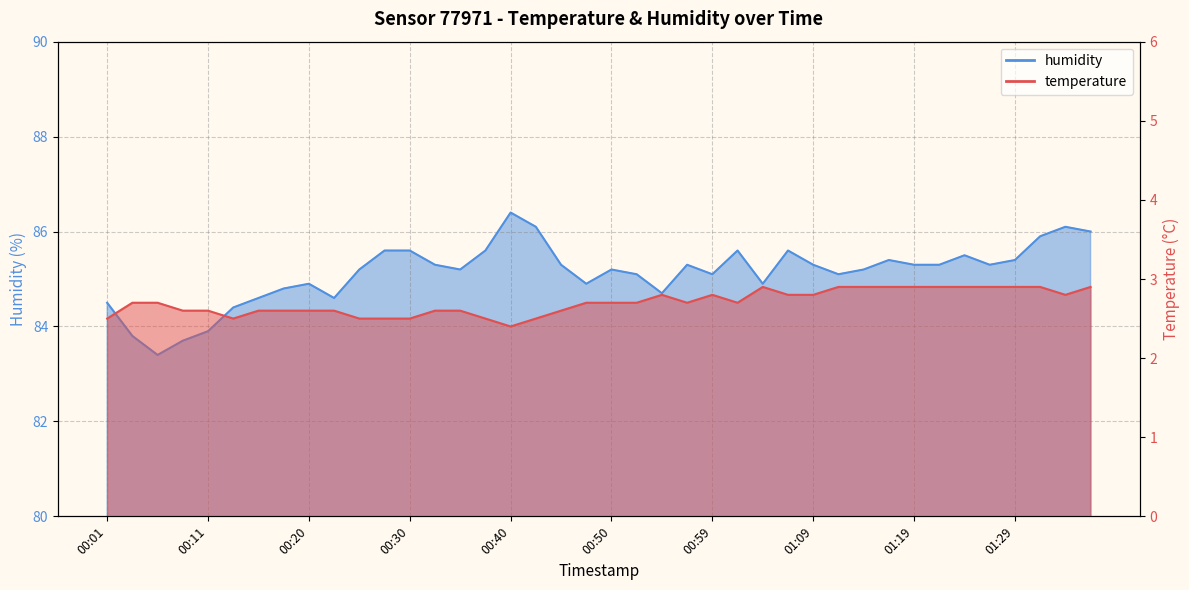

How many series are shown in this chart?

2